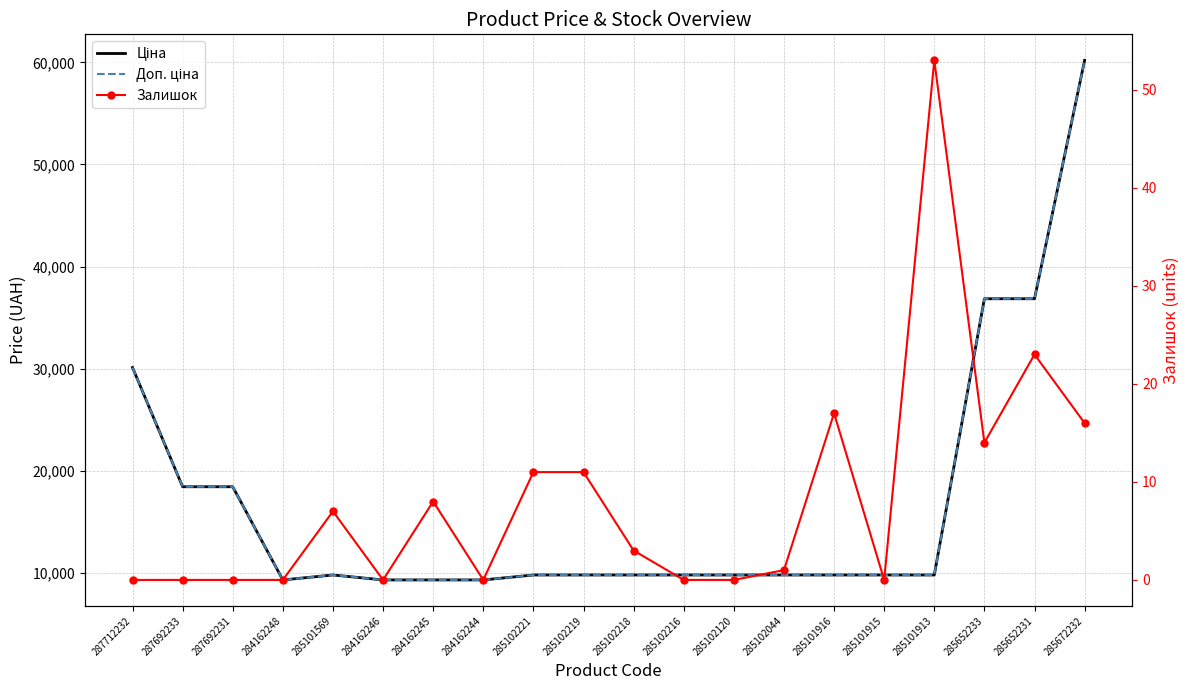

List the labels in order of Залишок value, largest first.

285101913, 285652231, 285101916, 285672232, 285652233, 285102221, 285102219, 284162245, 285101569, 285102218, 285102044, 287712232, 287692233, 287692231, 284162248, 284162246, 284162244, 285102216, 285102120, 285101915